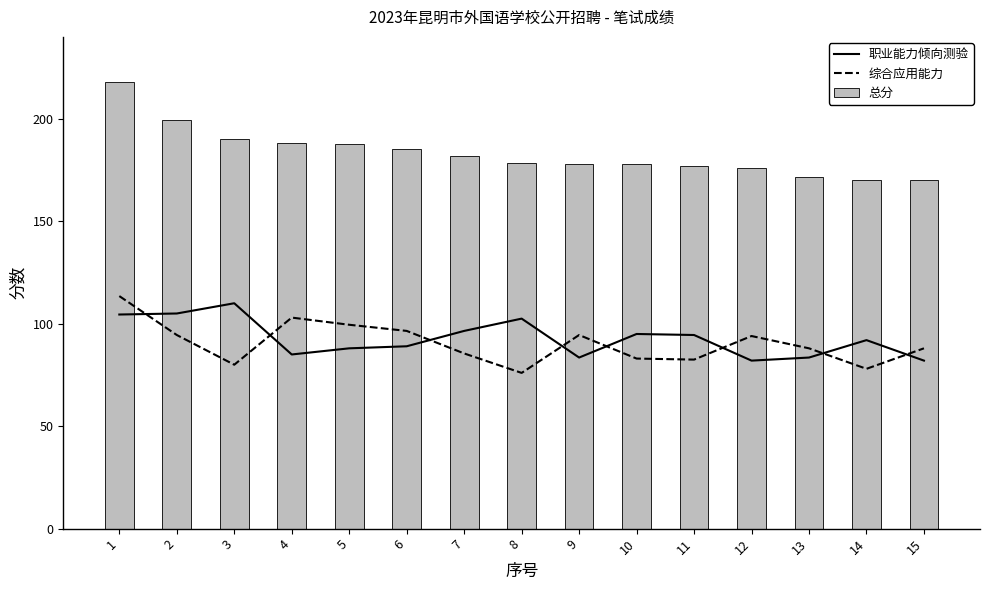

What is the value of the 总分 bar at the 6th from the left?

185.5